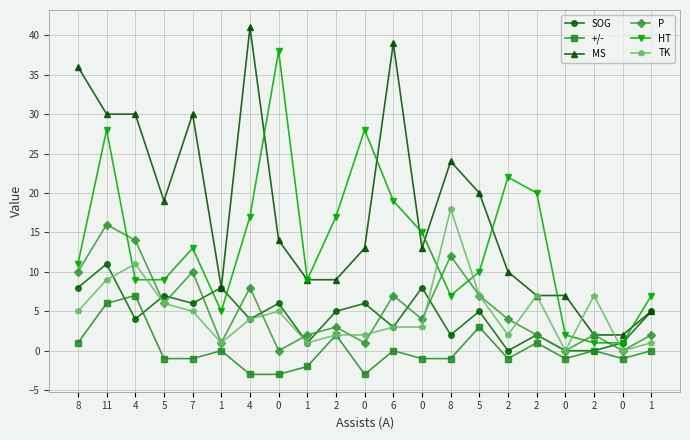

True or false: TK has more than 2 interior local peaks.

True